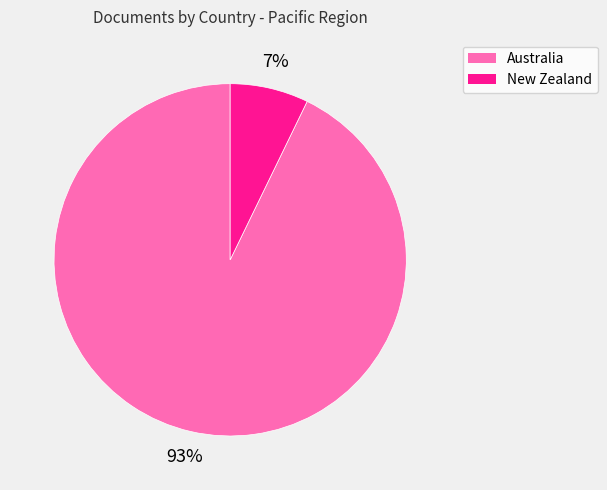

Between Australia and New Zealand, which is larger?

Australia